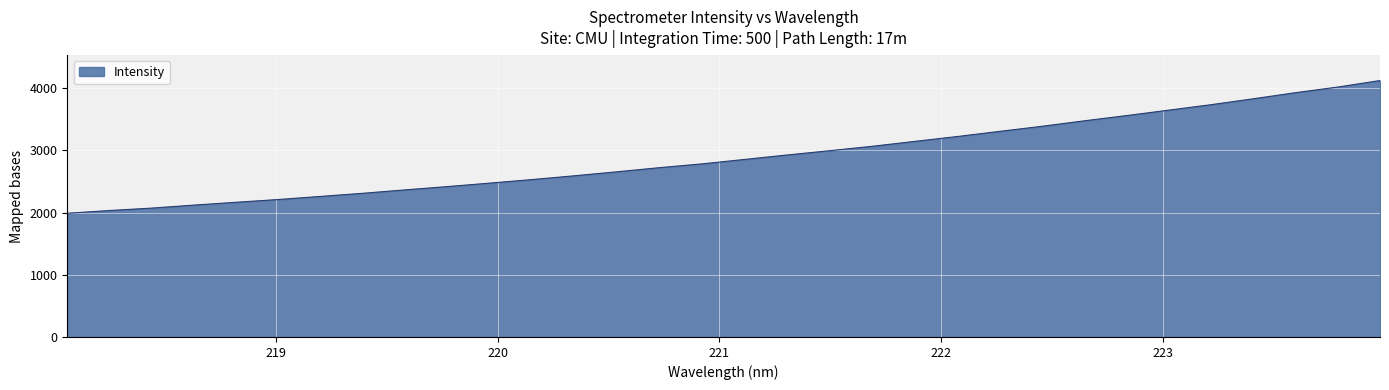

Does the chart display data point markers on the line(s)?

No